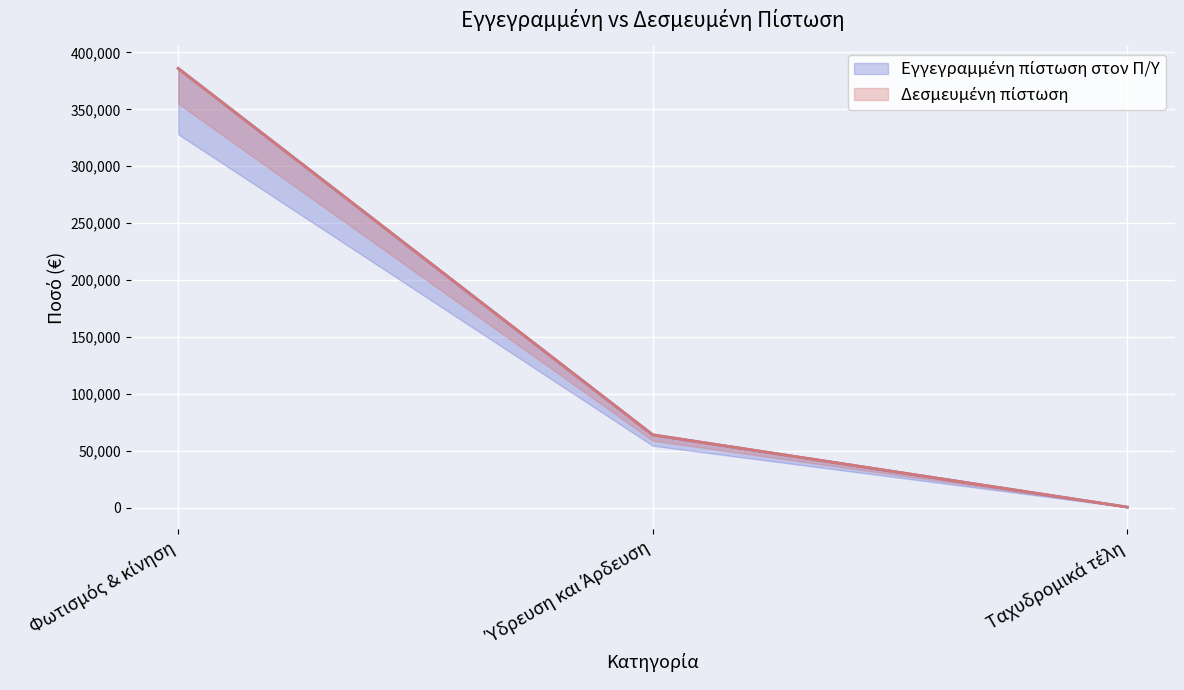

What is the sum of all Δεσμευμένη πίστωση values?

450500